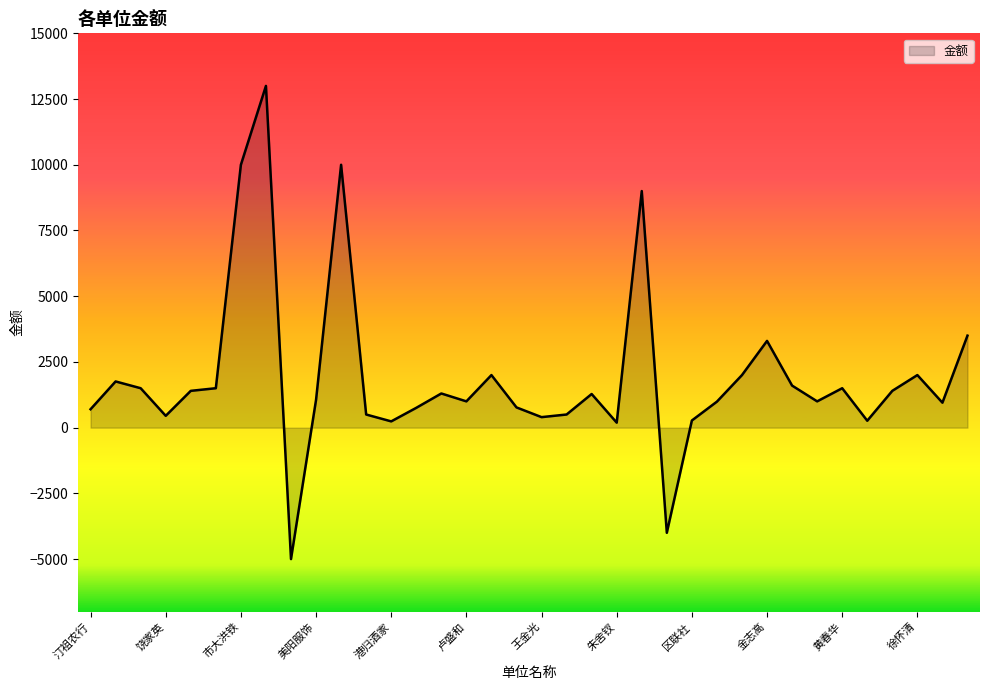

What is the greatest value displayed?

13000.0